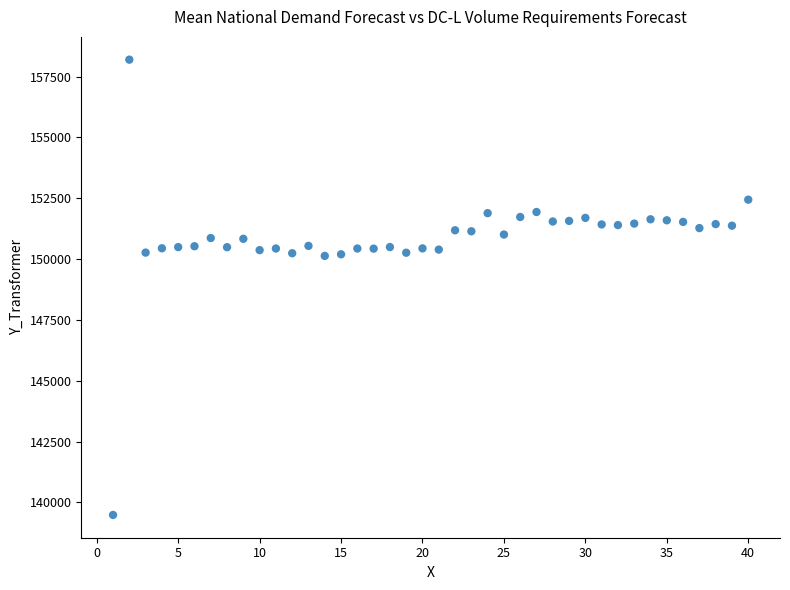

What is the range of X values (max minus min)?

39.0